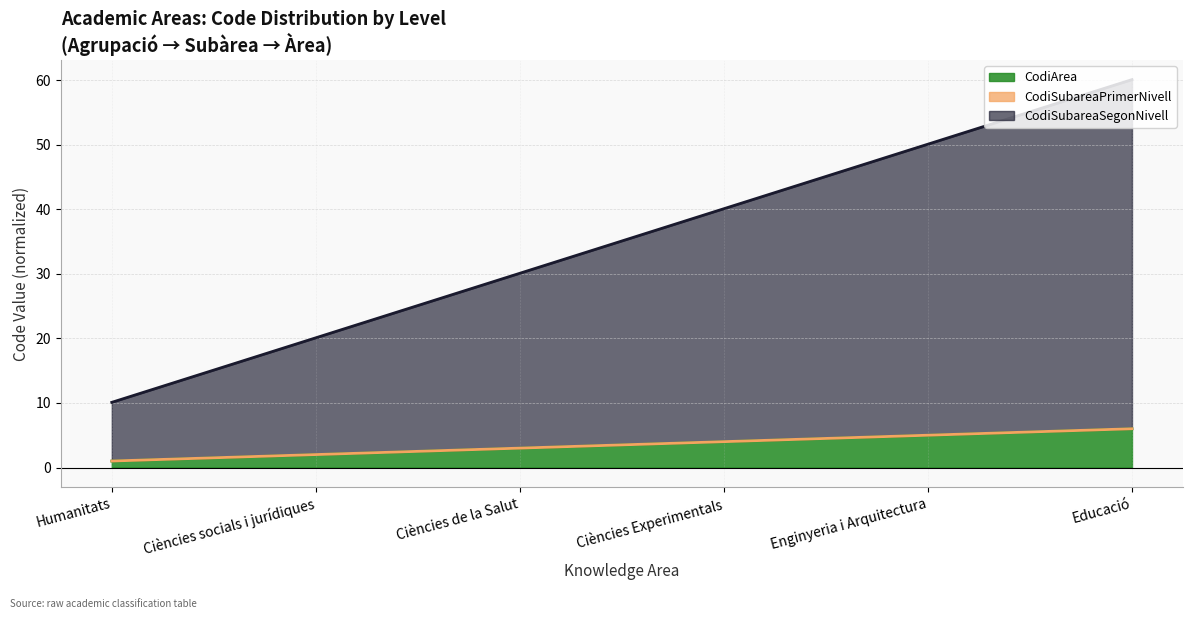

What is the label of the 1st point from the left?

Humanitats